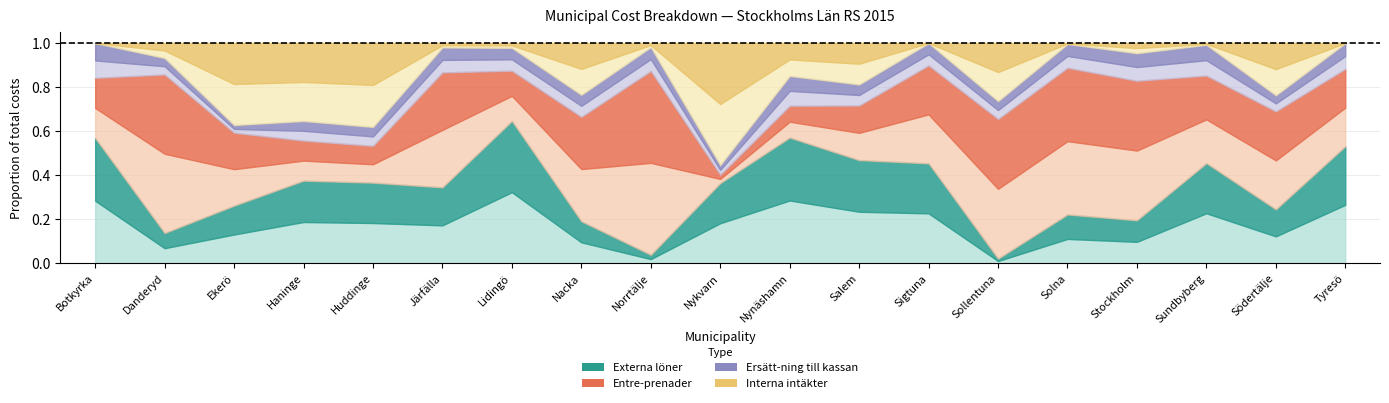

What are all the series names shown in the legend?

Externa löner, Entre-prenader, Ersätt-ning till kassan, Interna intäkter